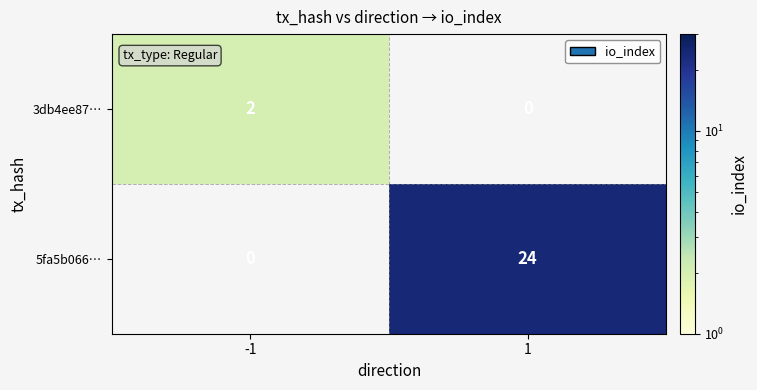

Is the value of 5fa5b066… at 1 greater than the value of 3db4ee87… at -1?

Yes